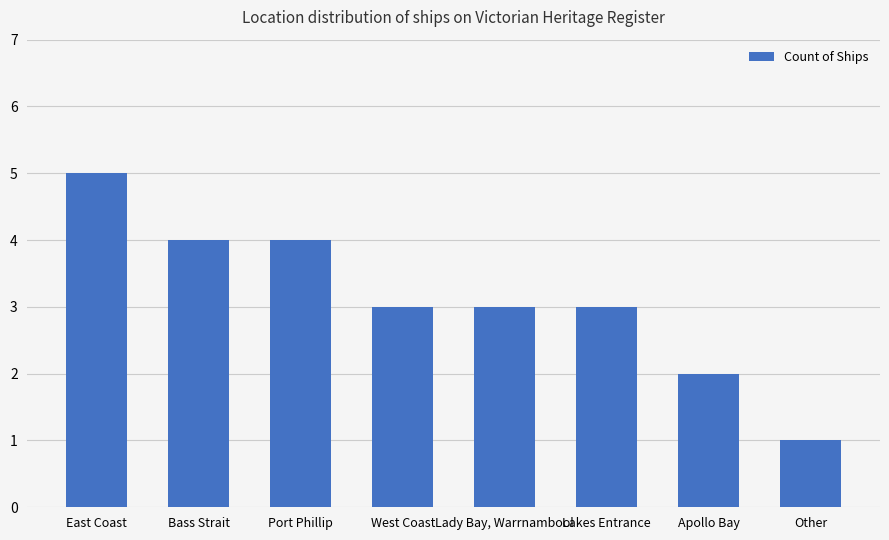

The chart shows a value of 2 at West Coast. True or false?

False